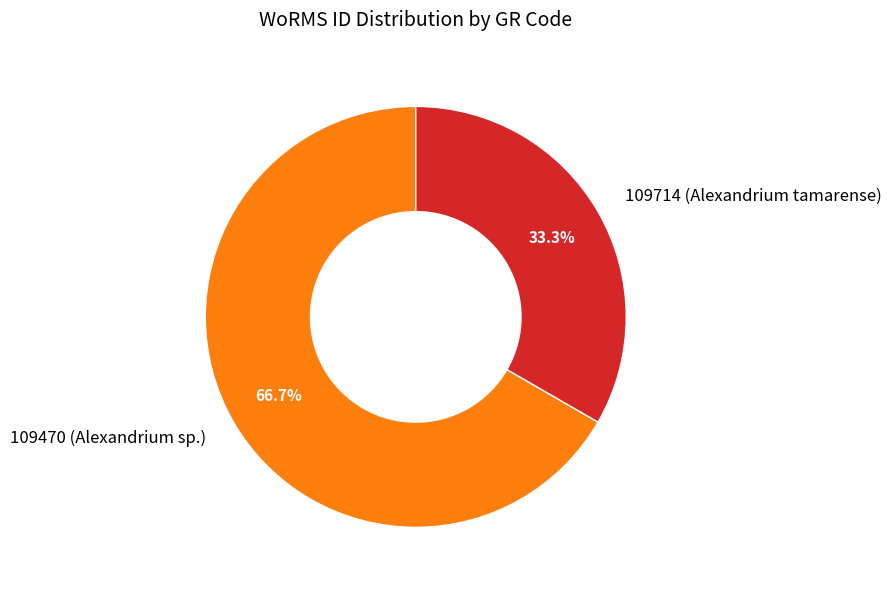

Rank the categories by value from lowest to highest.

109714 (Alexandrium tamarense), 109470 (Alexandrium sp.)